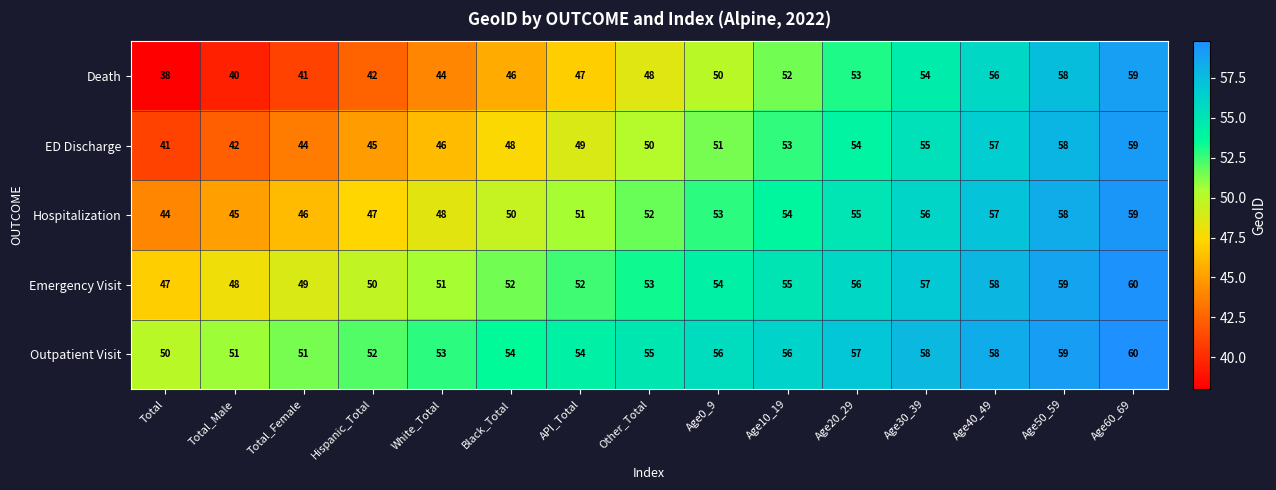

True or false: Emergency Visit has a value of 47 at Total.

True